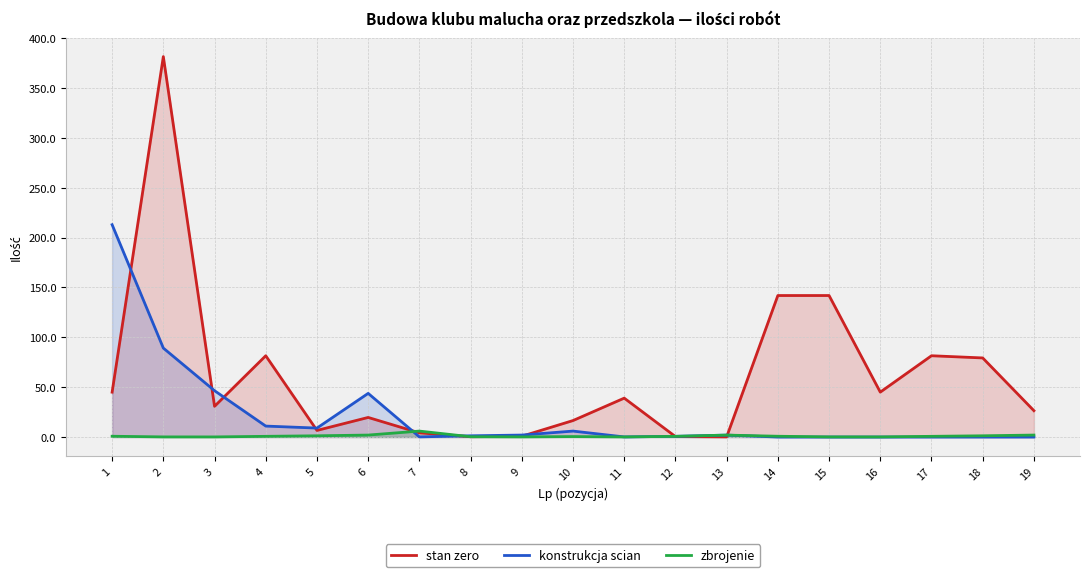

How many categories are shown in the chart?

19